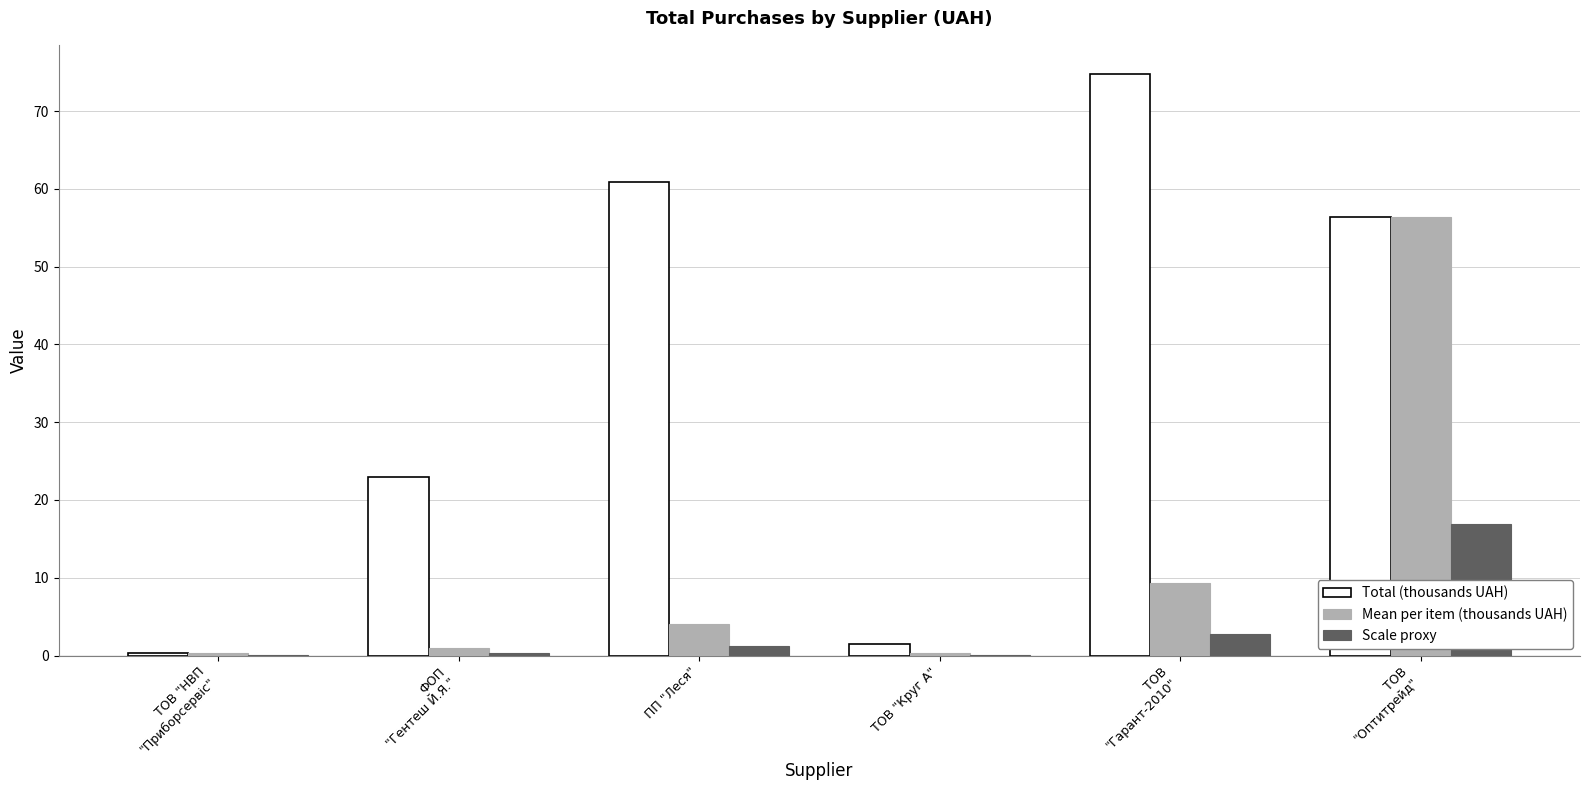

Count the number of categories in the chart.

6